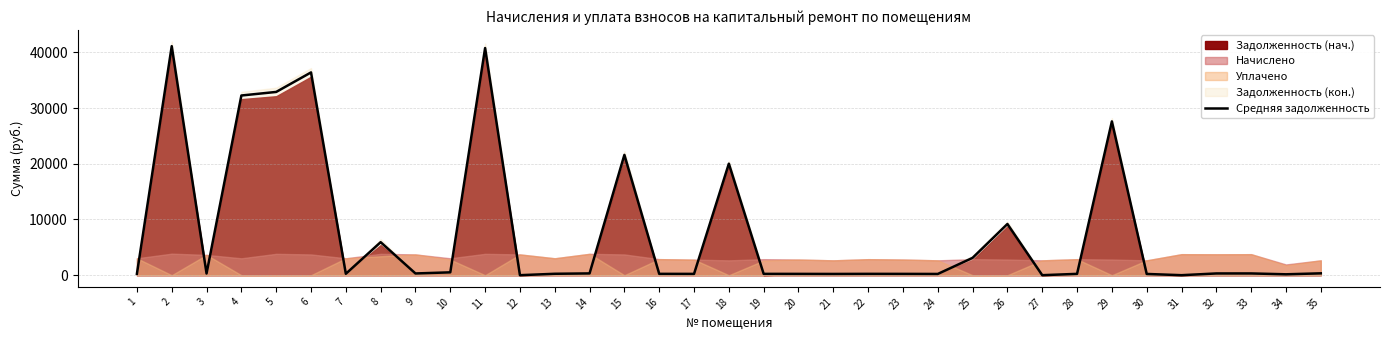

Reading left to right, transcribe all the data shown in this chart.

252.8	41108.9	303.7	32251.6	32892.6	36397.1	252.8	5925.6	310.3	511.6	40770.9	0.0	252.8	319.6	21596.0	240.1	233.2	20016.1	239.1	234.0	223.0	238.5	233.8	222.1	3112.0	9188.8	0.0	238.9	27603.0	222.1	0.0	312.7	314.3	160.3	332.7